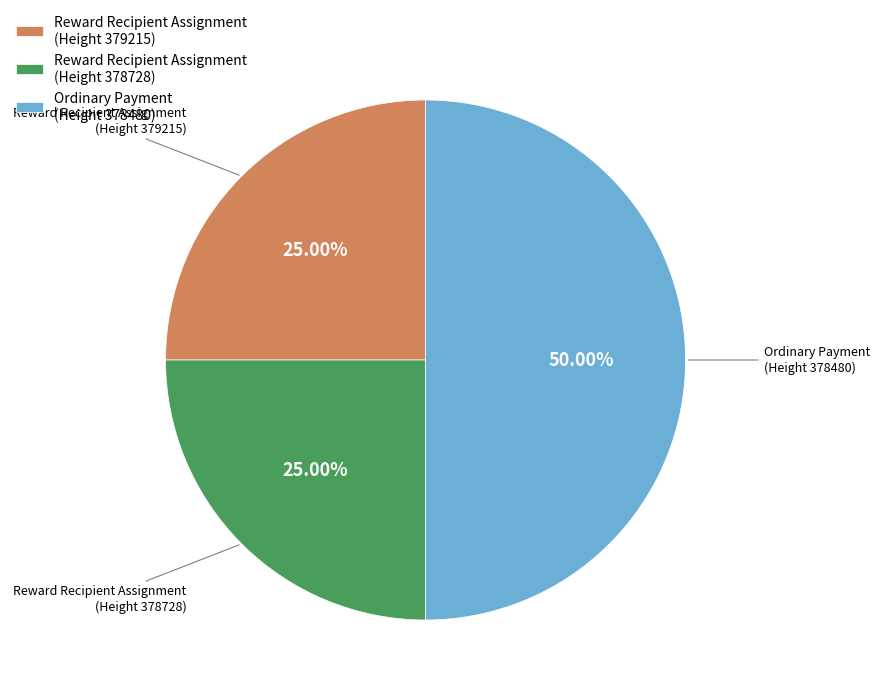

Is the sum of Reward Recipient Assignment (Height 378728) and Ordinary Payment (Height 378480) greater than half?

Yes